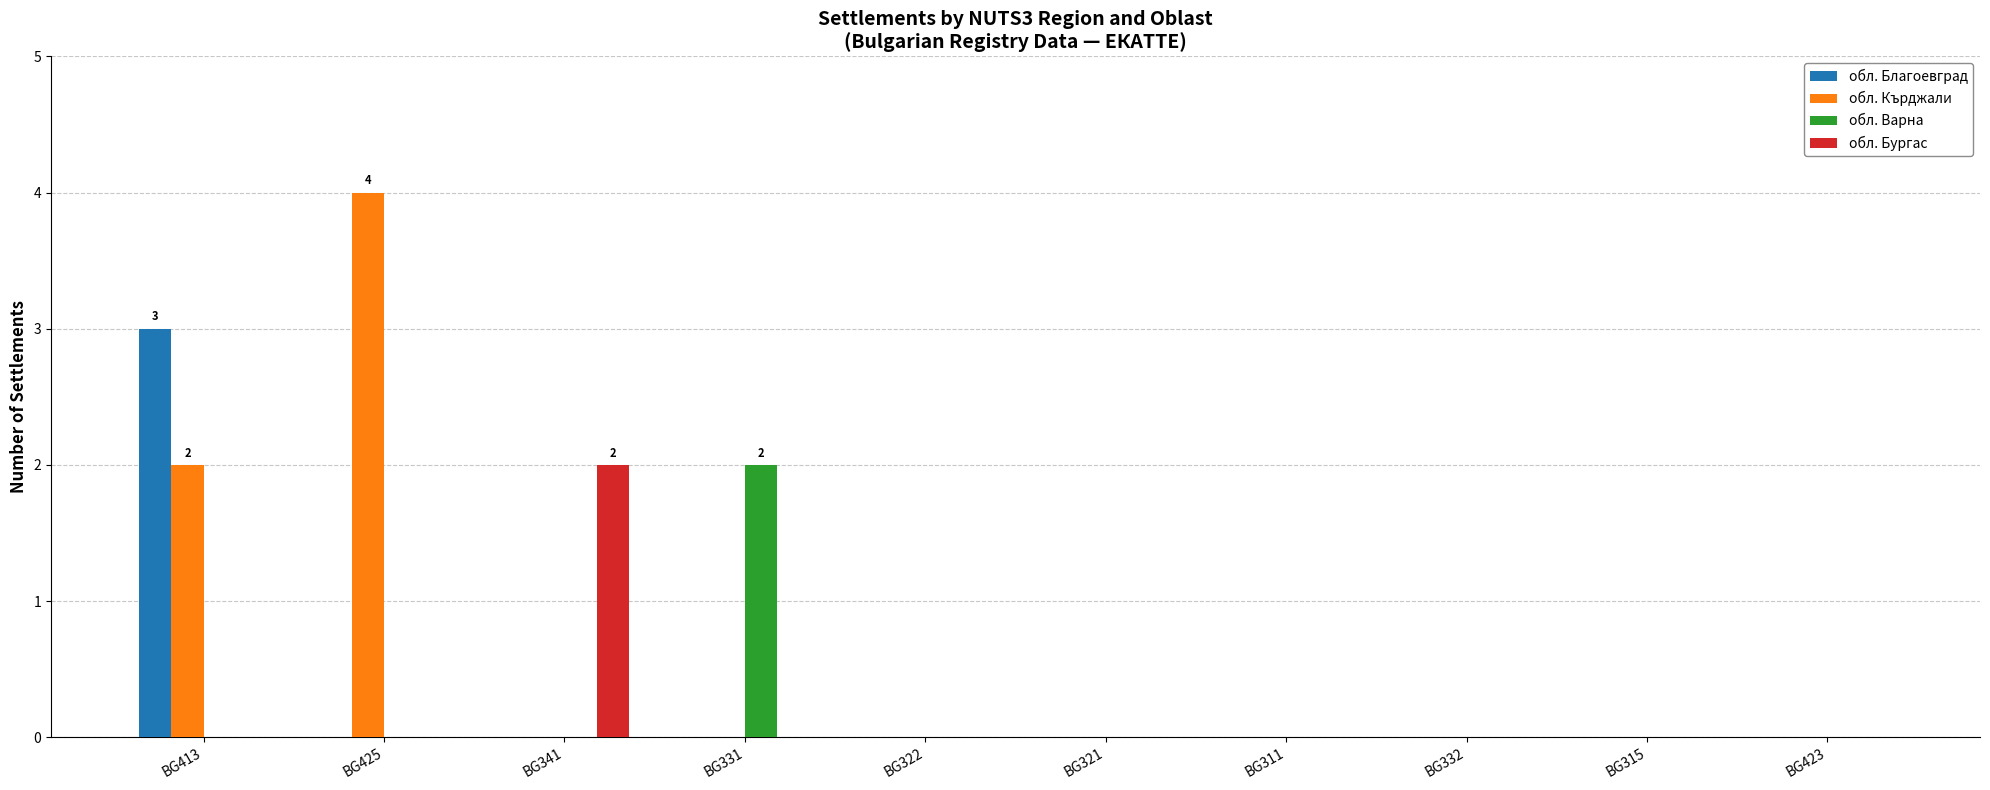

Are the bars horizontal?

No